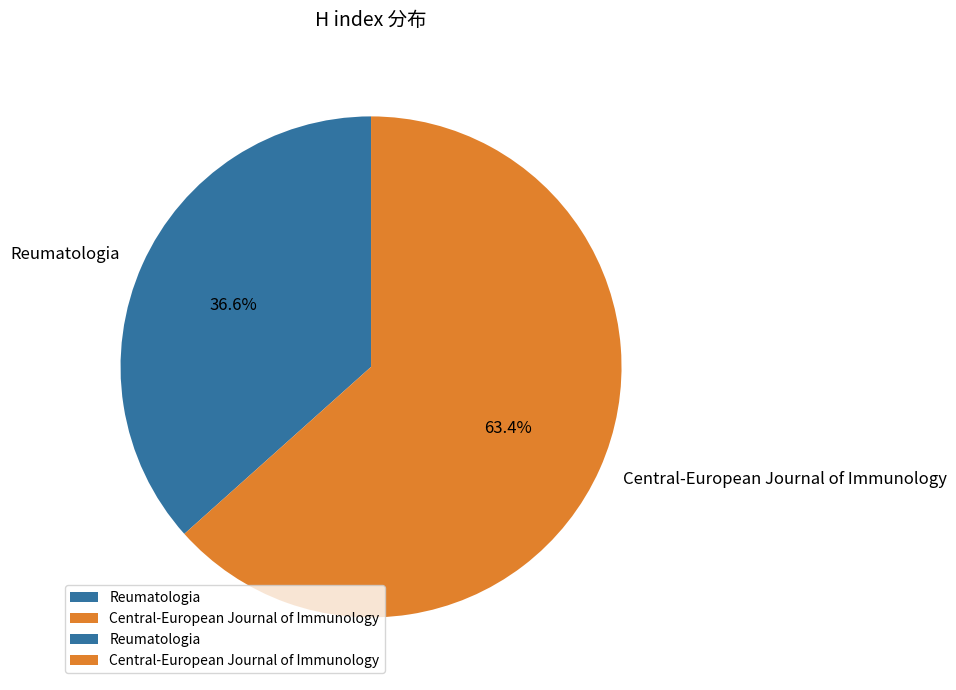

How many slices are in this pie chart?

2